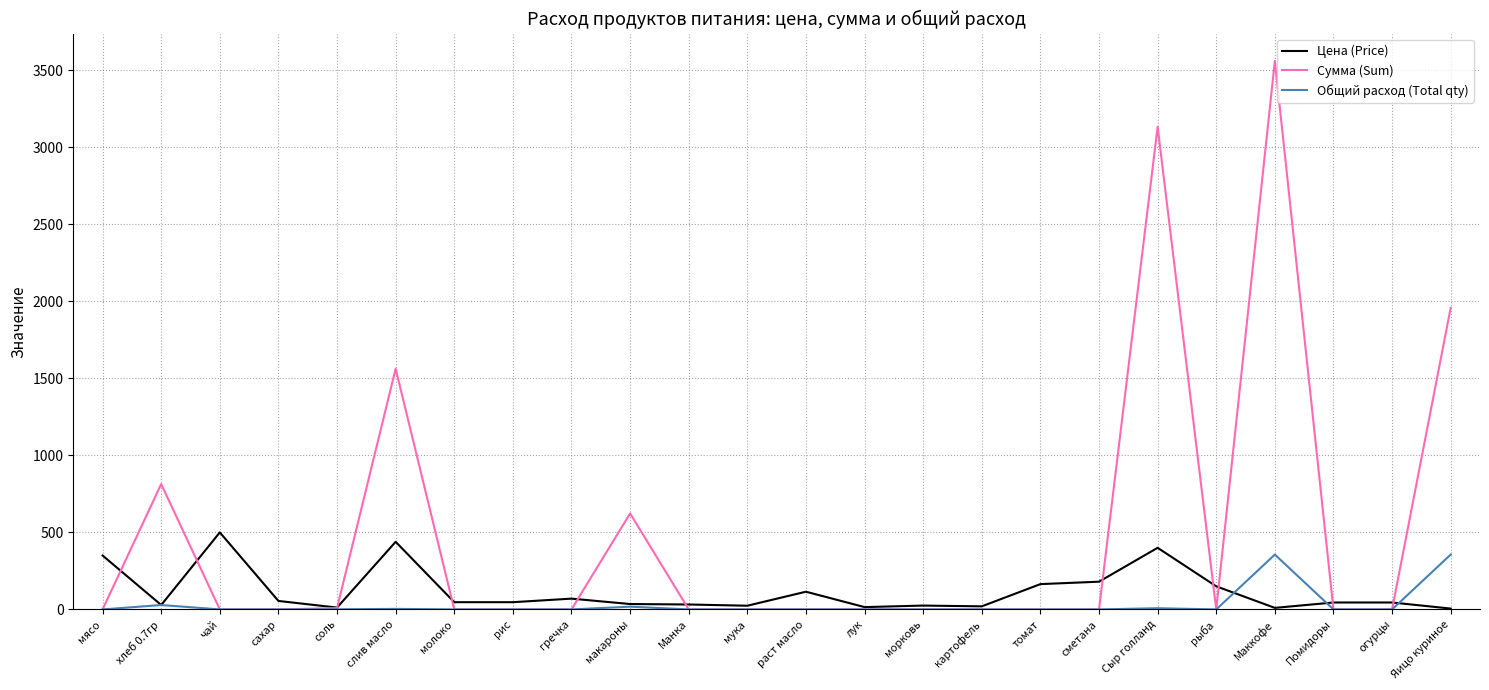

What are all the series names shown in the legend?

Цена (Price), Сумма (Sum), Общий расход (Total qty)